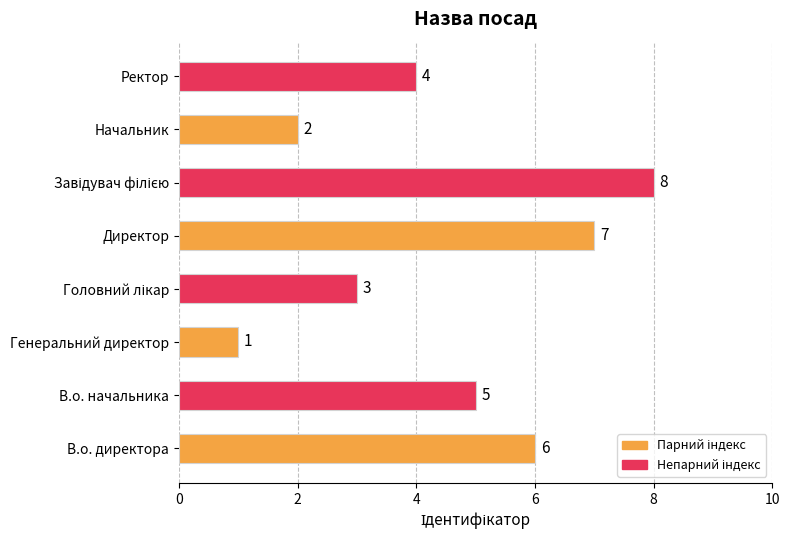

What is the maximum value shown in the chart?

8